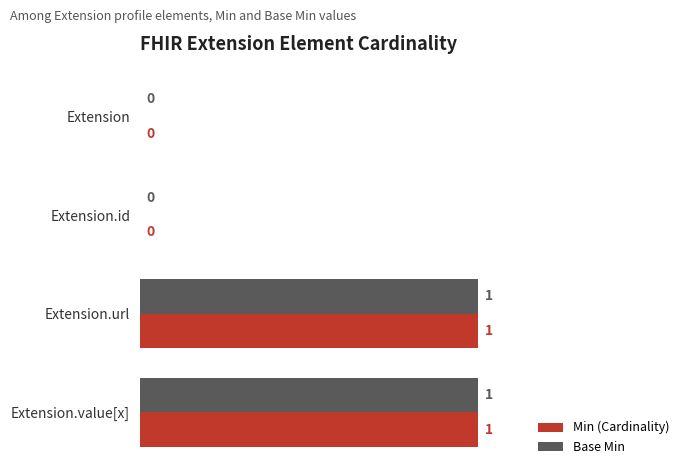

How many Base Min values are between 0 and 1?

4